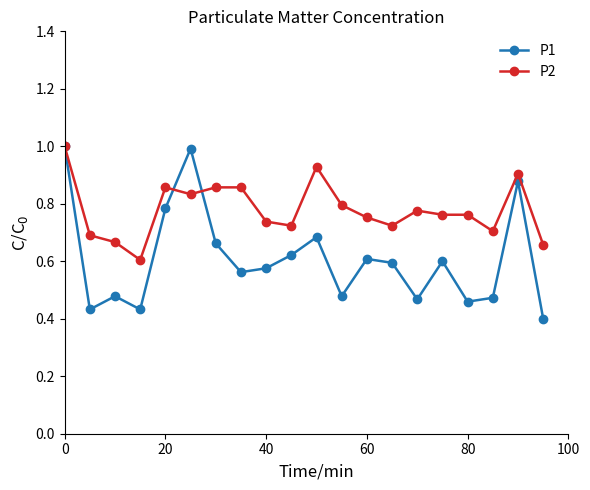

At how many categories does at least one series exceed 0?

20